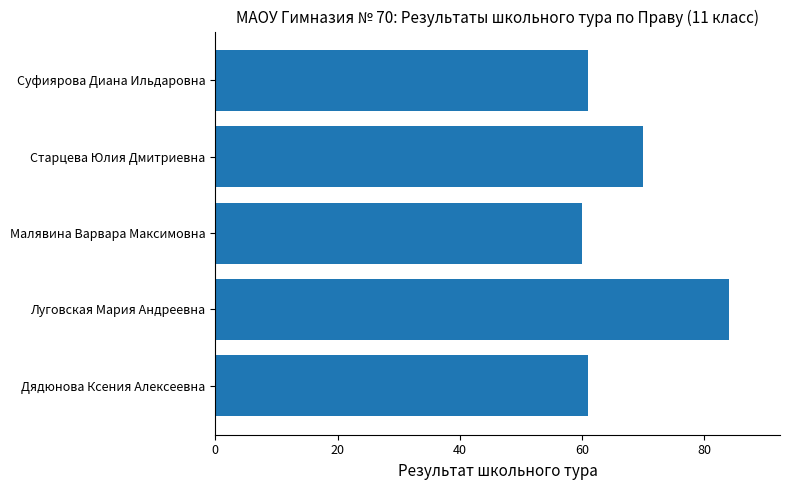

How many categories are shown in the chart?

5